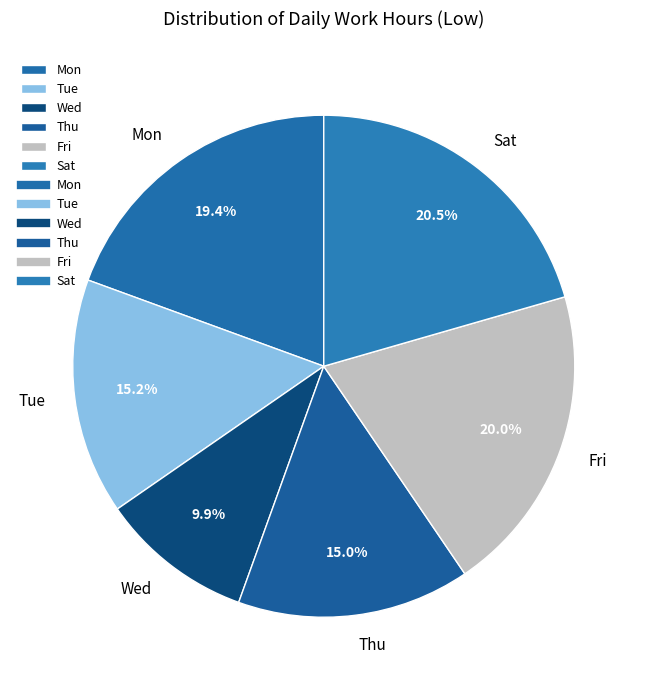

Count the number of slices in the pie.

6